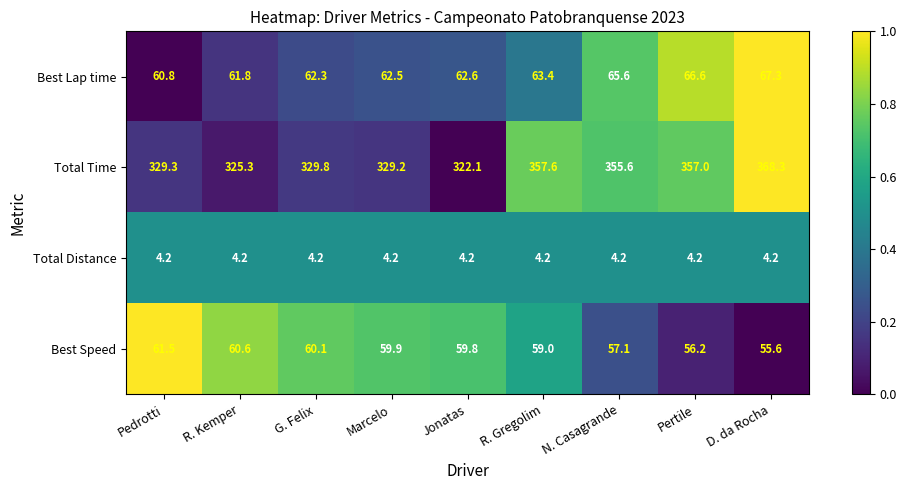

Count the number of data series in this chart.

4